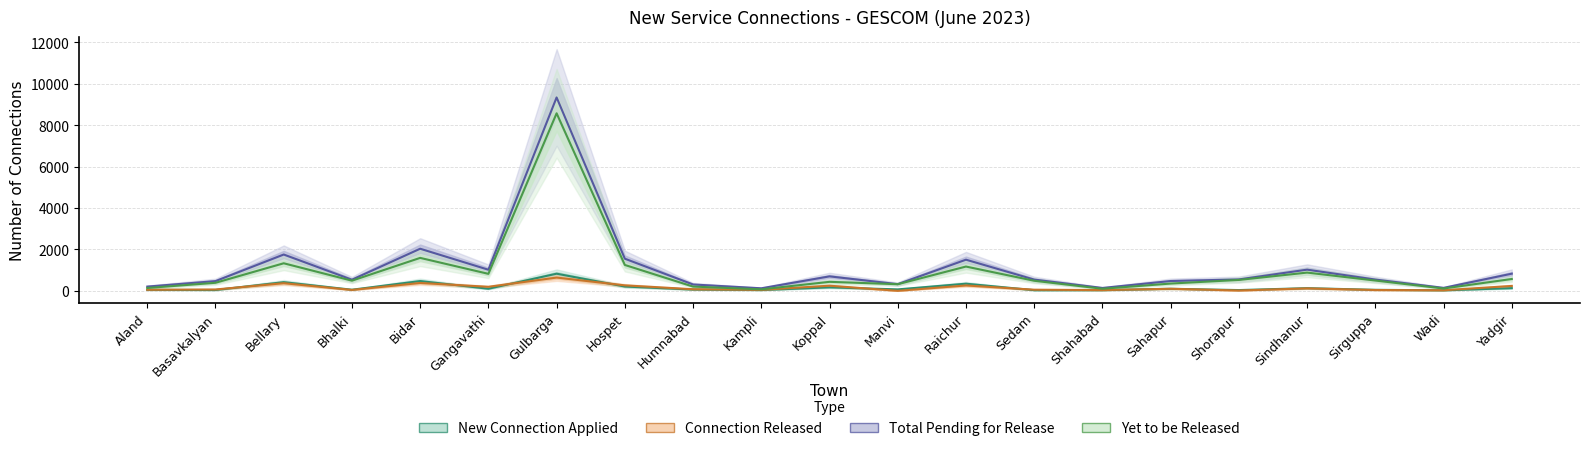

What is the average value of the Connection Released series?

155